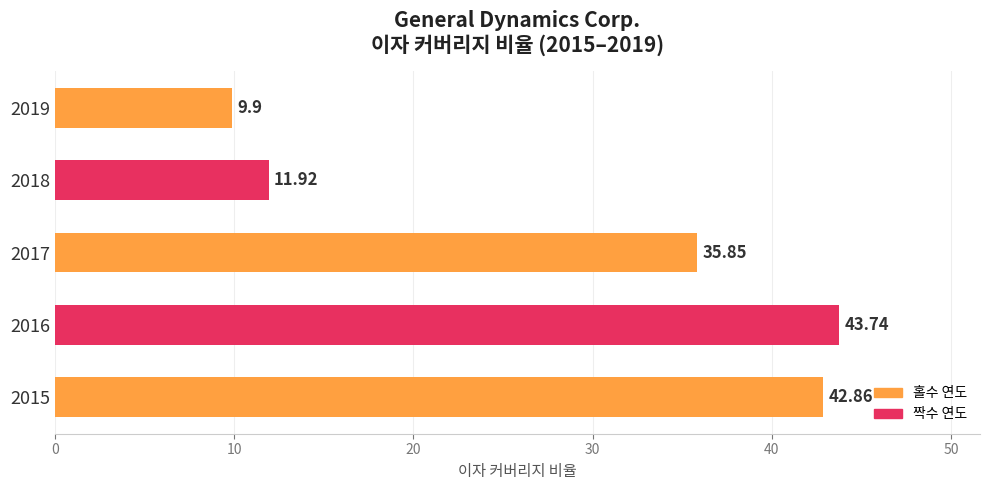

Rank the categories by value from highest to lowest.

2016, 2015, 2017, 2018, 2019